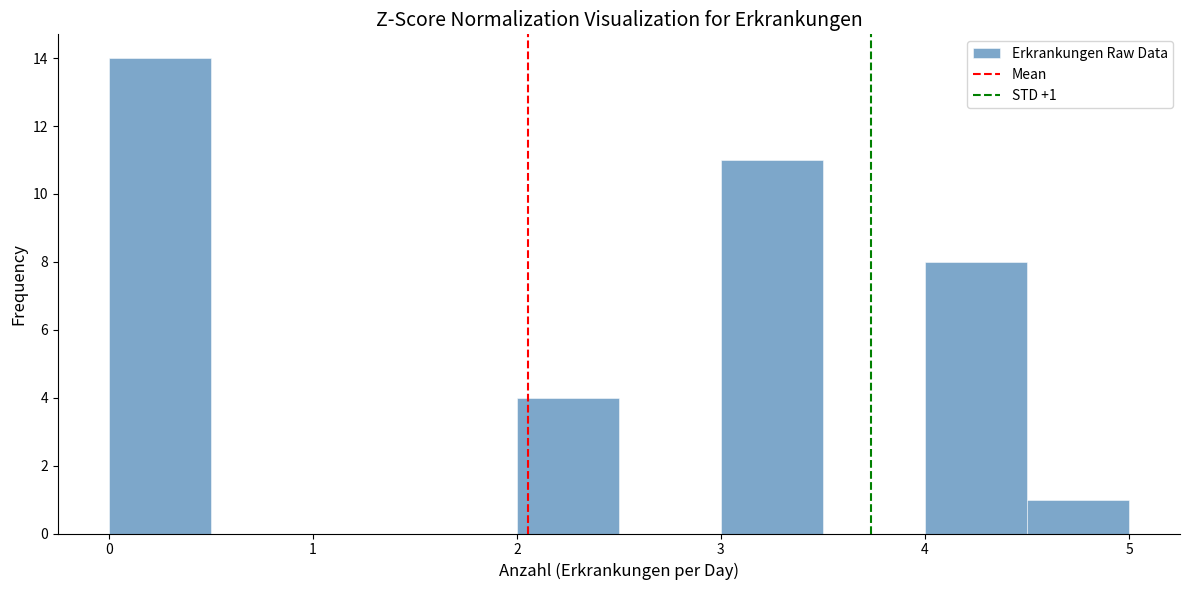

Which range on the x-axis has the tallest bar?

0.0 to 0.5